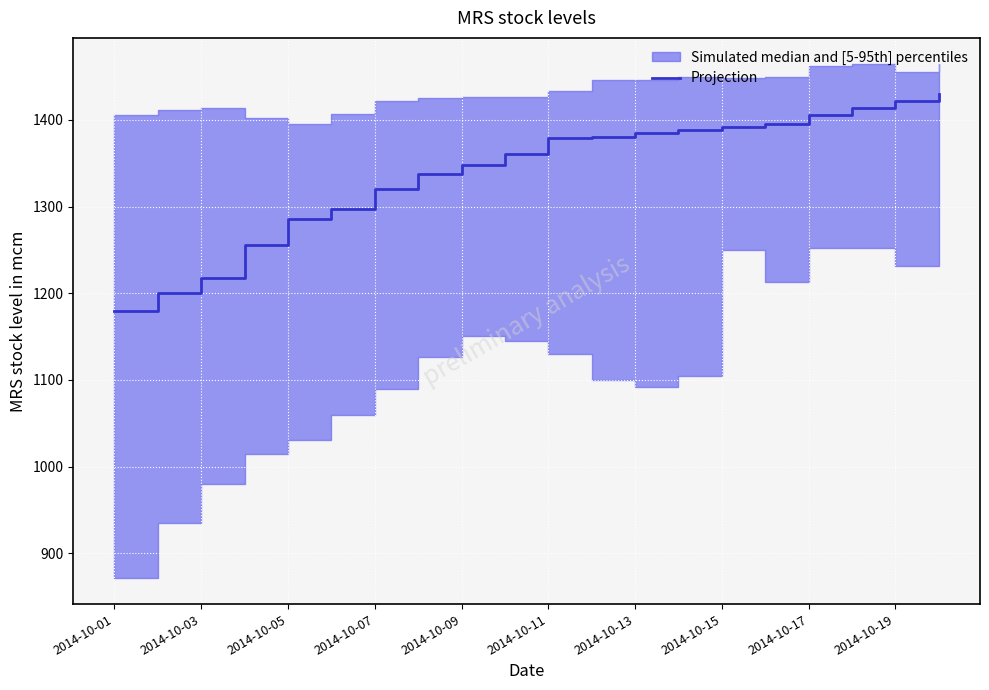

What is the sum of all values?

26795.2